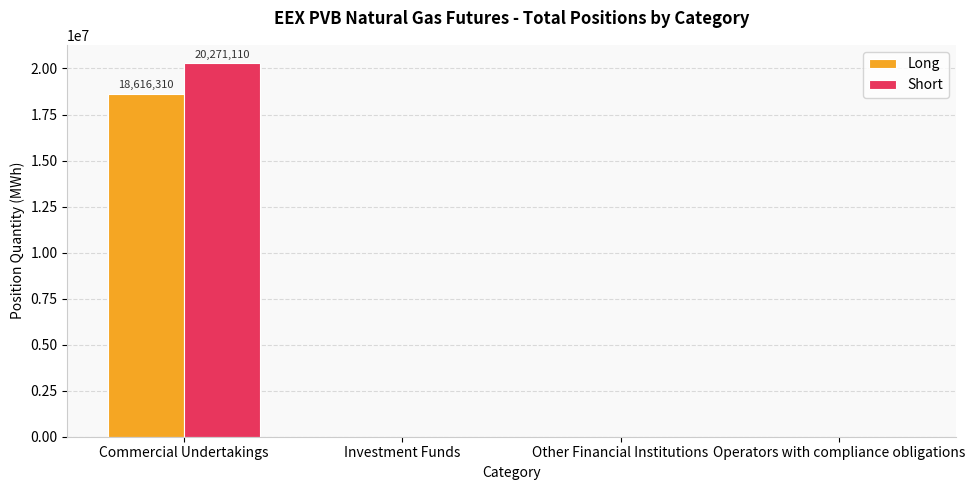

What is the highest value of the Long series?

18616310